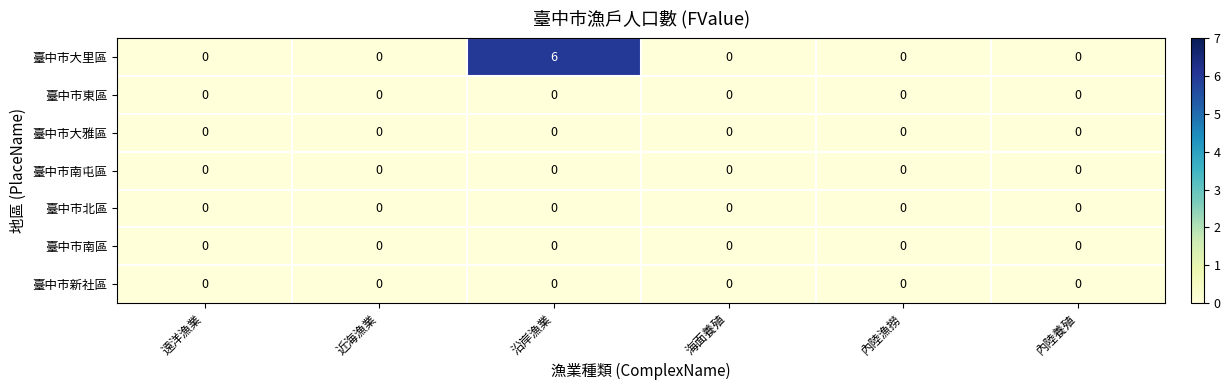

What is the difference between the maximum and minimum values in the 臺中市大里區 series?

6